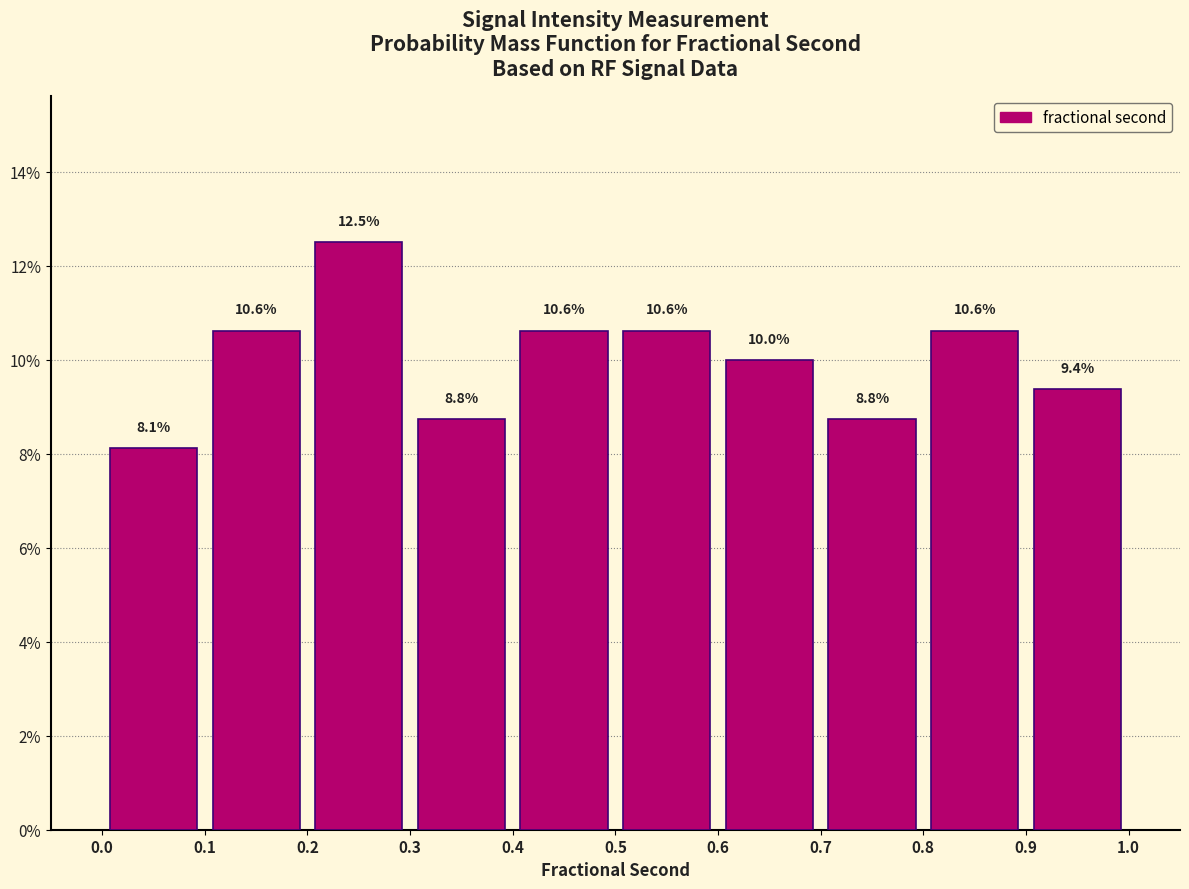

Reading left to right, transcribe this chart: for each bar, give the range it covers on the x-axis and its height.

0.0 to 0.1: 8.1
0.1 to 0.2: 10.6
0.2 to 0.3: 12.5
0.3 to 0.4: 8.8
0.4 to 0.5: 10.6
0.5 to 0.6: 10.6
0.6 to 0.7: 10.0
0.7 to 0.8: 8.8
0.8 to 0.9: 10.6
0.9 to 1.0: 9.4